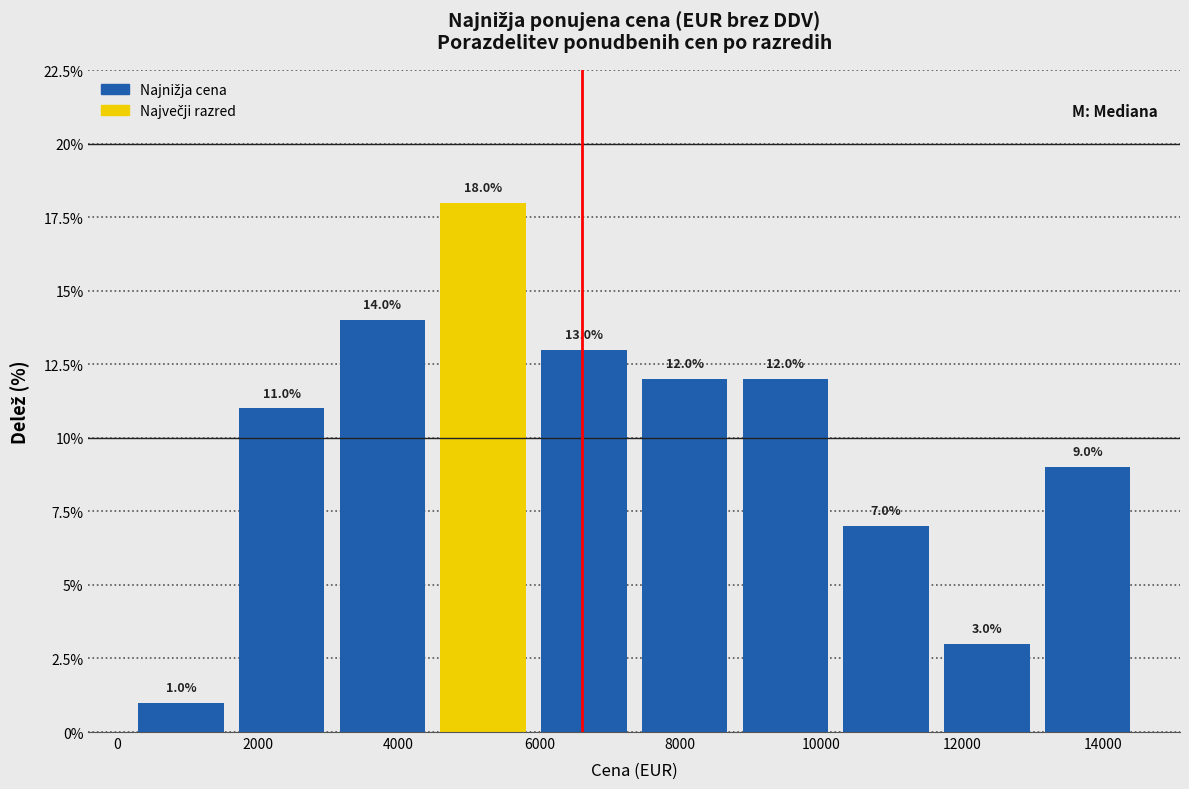

Reading left to right, transcribe this chart: for each bar, give the range it covers on the x-axis and its height. The bar edges are not printed on the chart, so give them approximately, as read against the axis.

200 to 1600: 1.0
1600 to 3000: 11.0
3000 to 4400: 14.0
4400 to 6000: 18.0
6000 to 7400: 13.0
7400 to 8800: 12.0
8800 to 10200: 12.0
10200 to 11600: 7.0
11600 to 13000: 3.0
13000 to 14600: 9.0